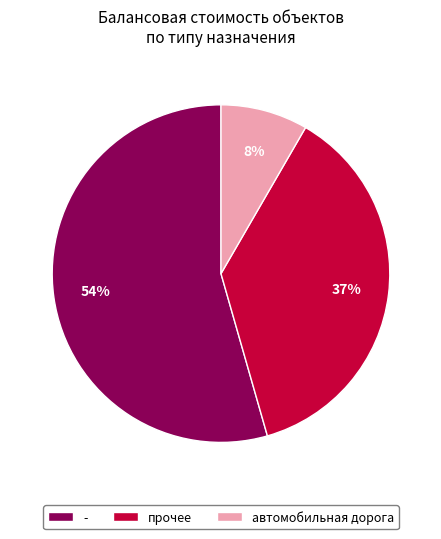

To the nearest percent, what is the difference between the largest and smallest slice percentages?

46%